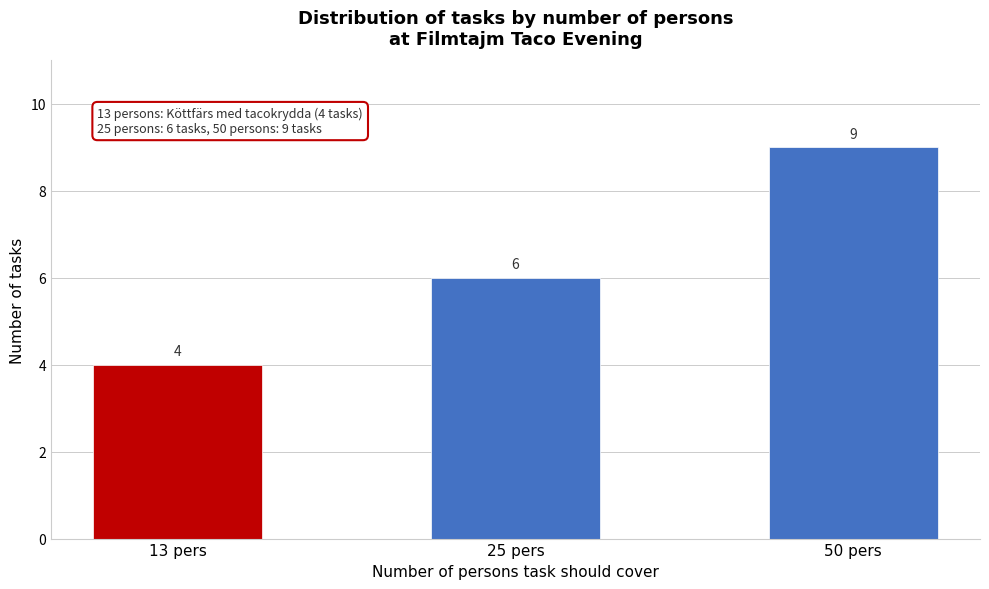

Reading left to right, what are all the values shown in this chart?

4	6	9